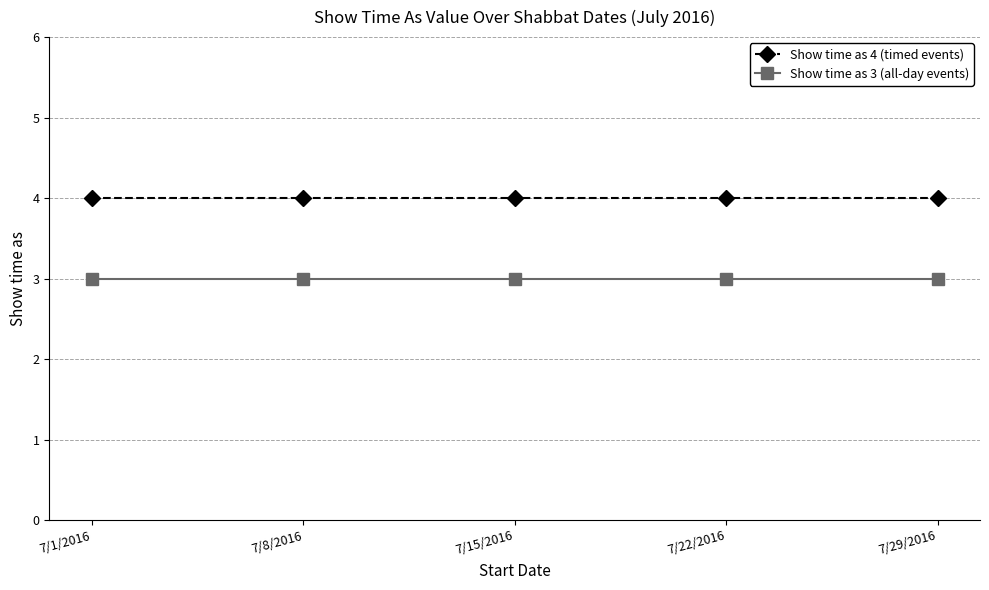

What is the highest value of the Show time as 3 (all-day events) series?

3